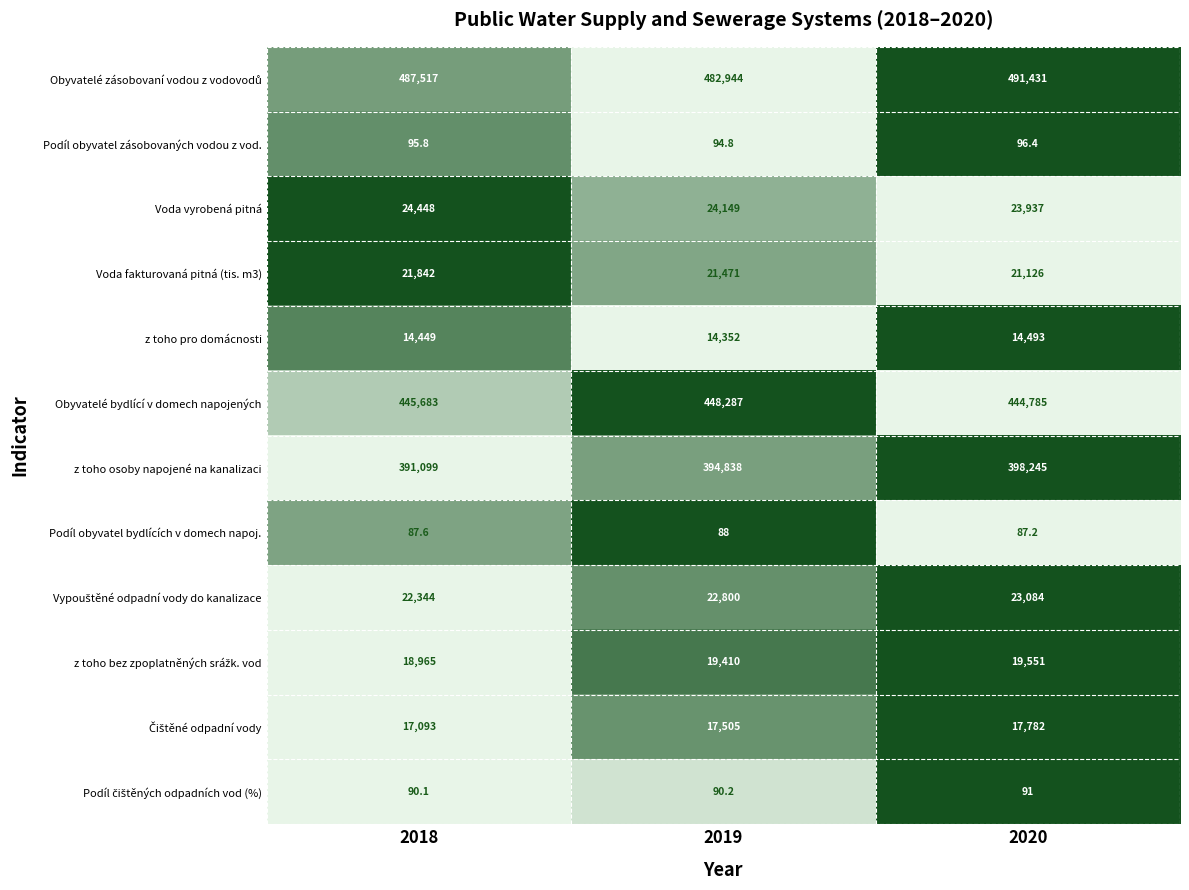

Between 2018 and 2020, which series saw the biggest shift?

z toho osoby napojené na kanalizaci